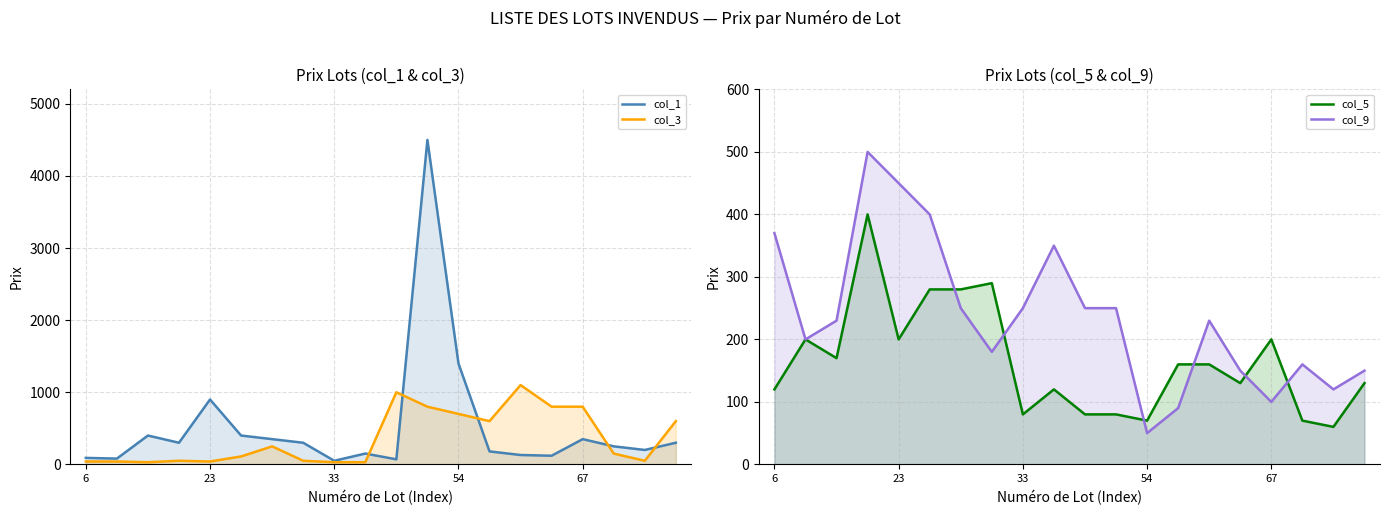

What is the difference between the maximum and second lowest values in the col_3 series?

1070